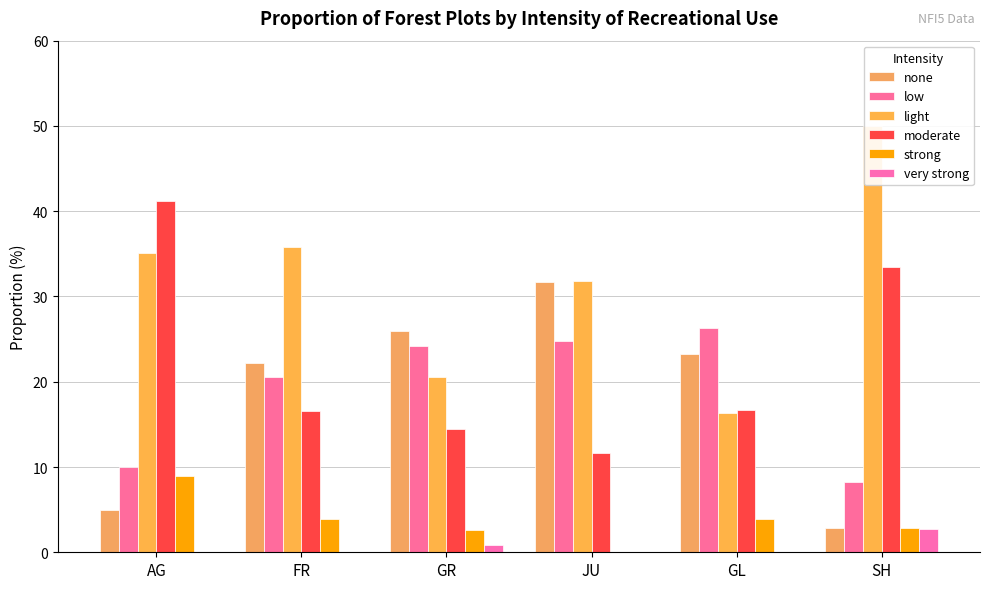

At which label does moderate reach its peak?

AG